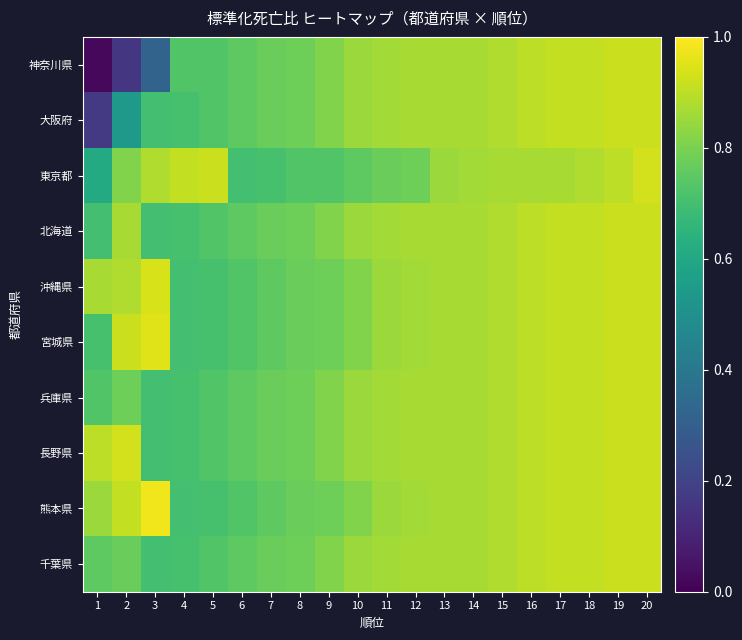

Which series has the largest range (max minus min)?

神奈川県